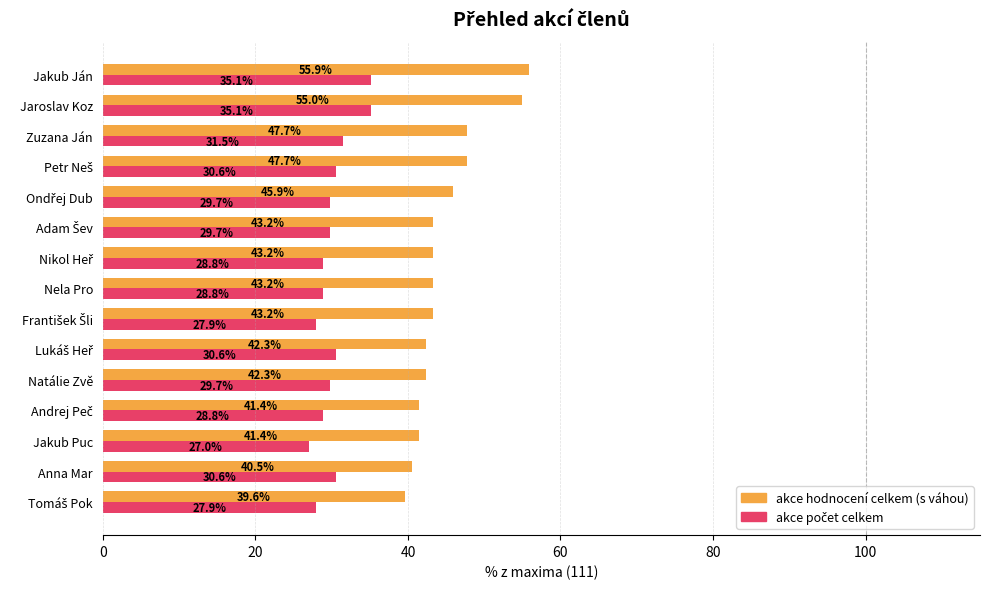

Which label corresponds to the smallest value in the chart?

Jakub Puc